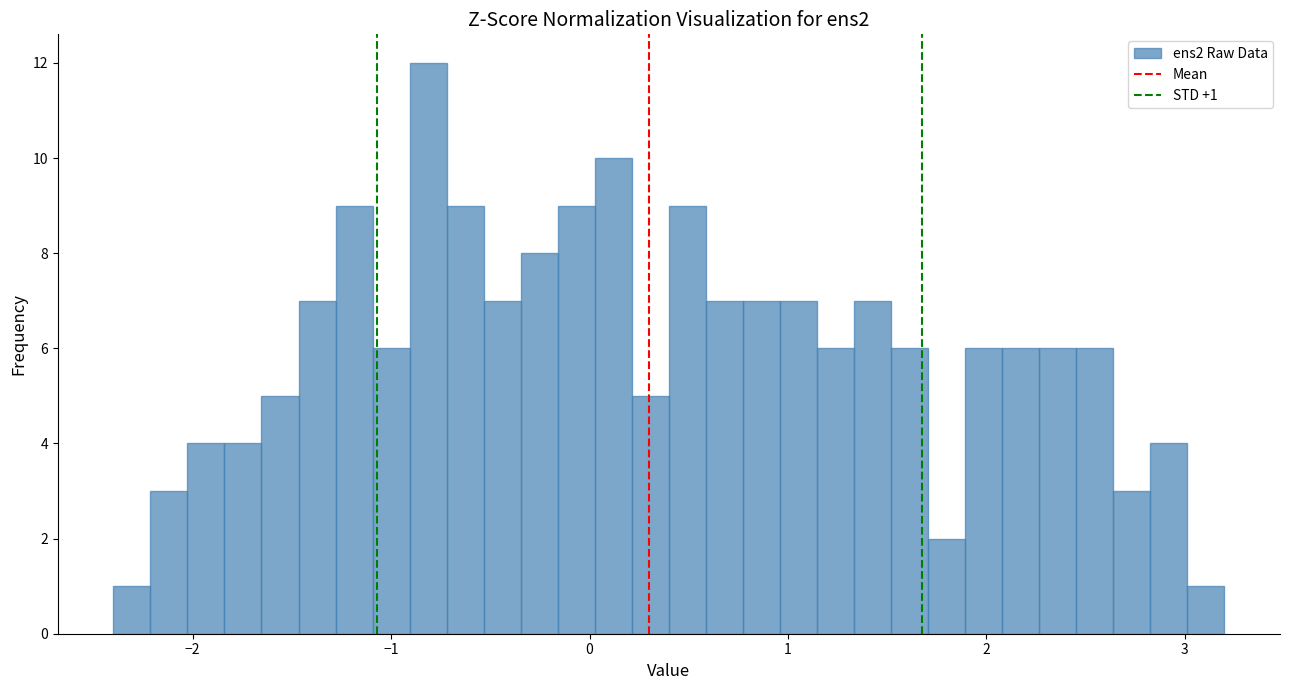

Read against the x-axis, roughly where is the centre of the tallest bar?

-0.8